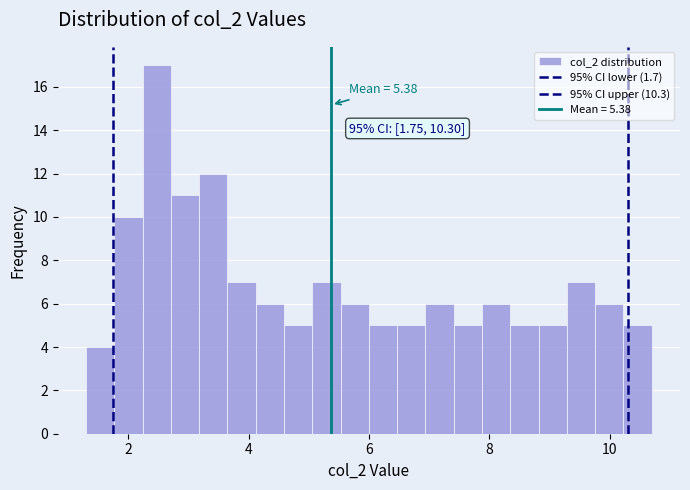

Read against the x-axis, roughly where is the centre of the tallest bar?

2.4